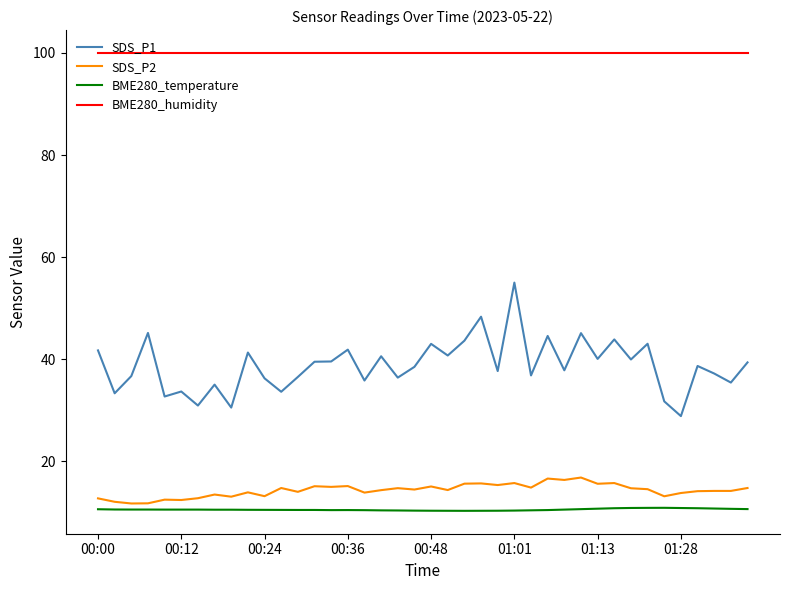

What is the greatest value displayed?

100.0